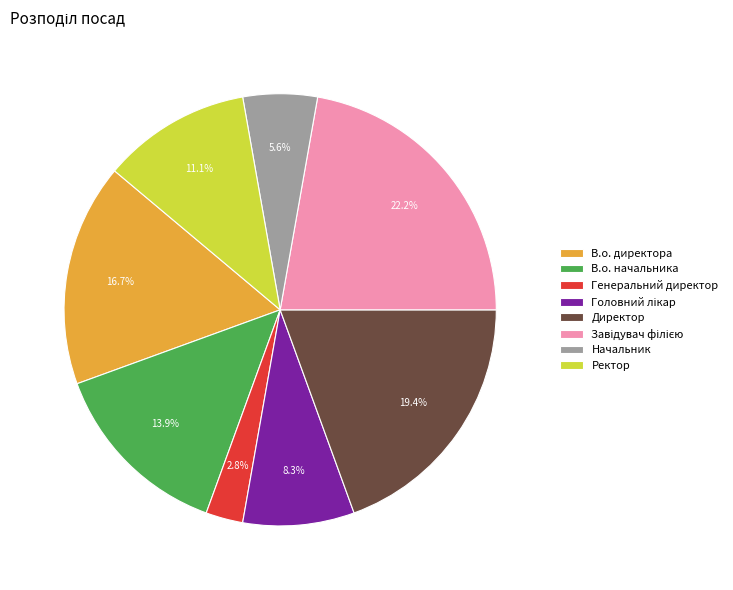

What is the total percentage of Ректор and Начальник?

16.7%